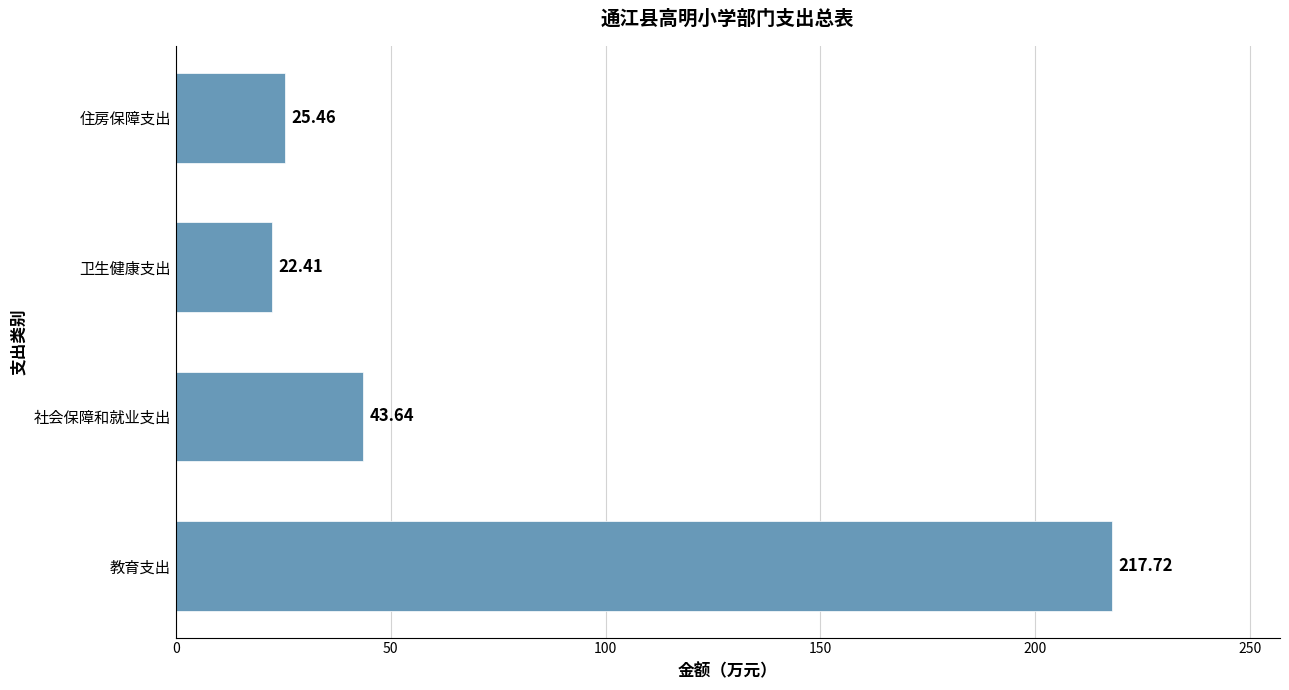

Where is the data nearest to the value 120?

社会保障和就业支出